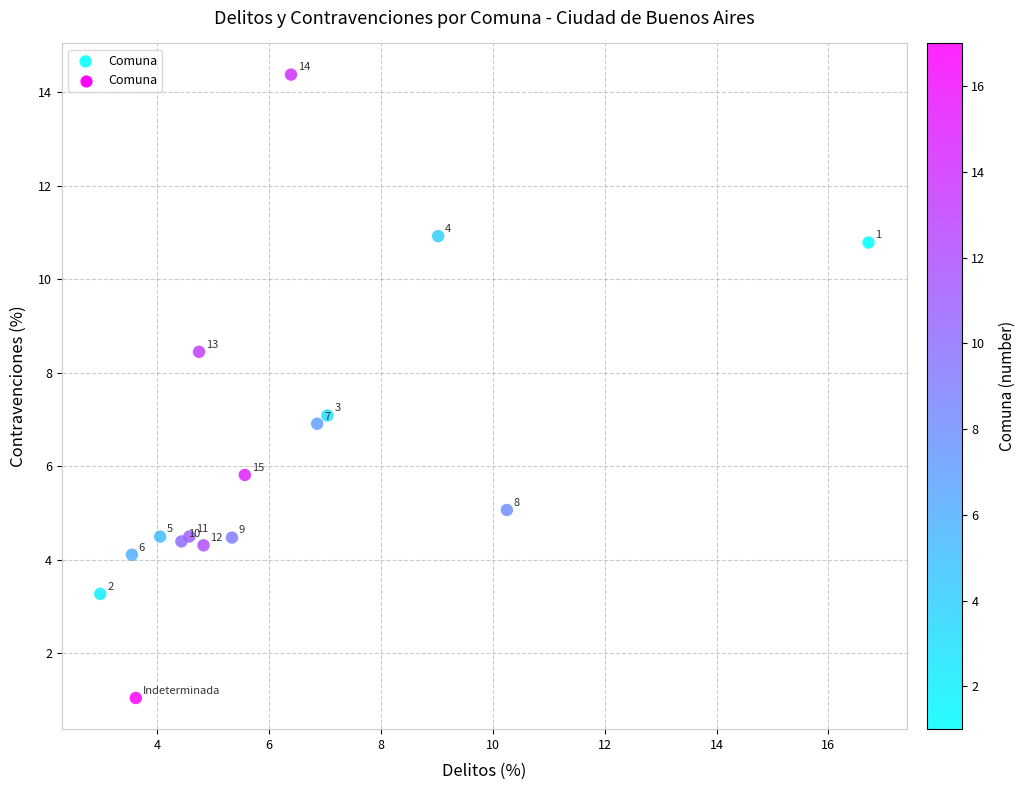

What Y value in the scatter plot is closest to 7?

7.1